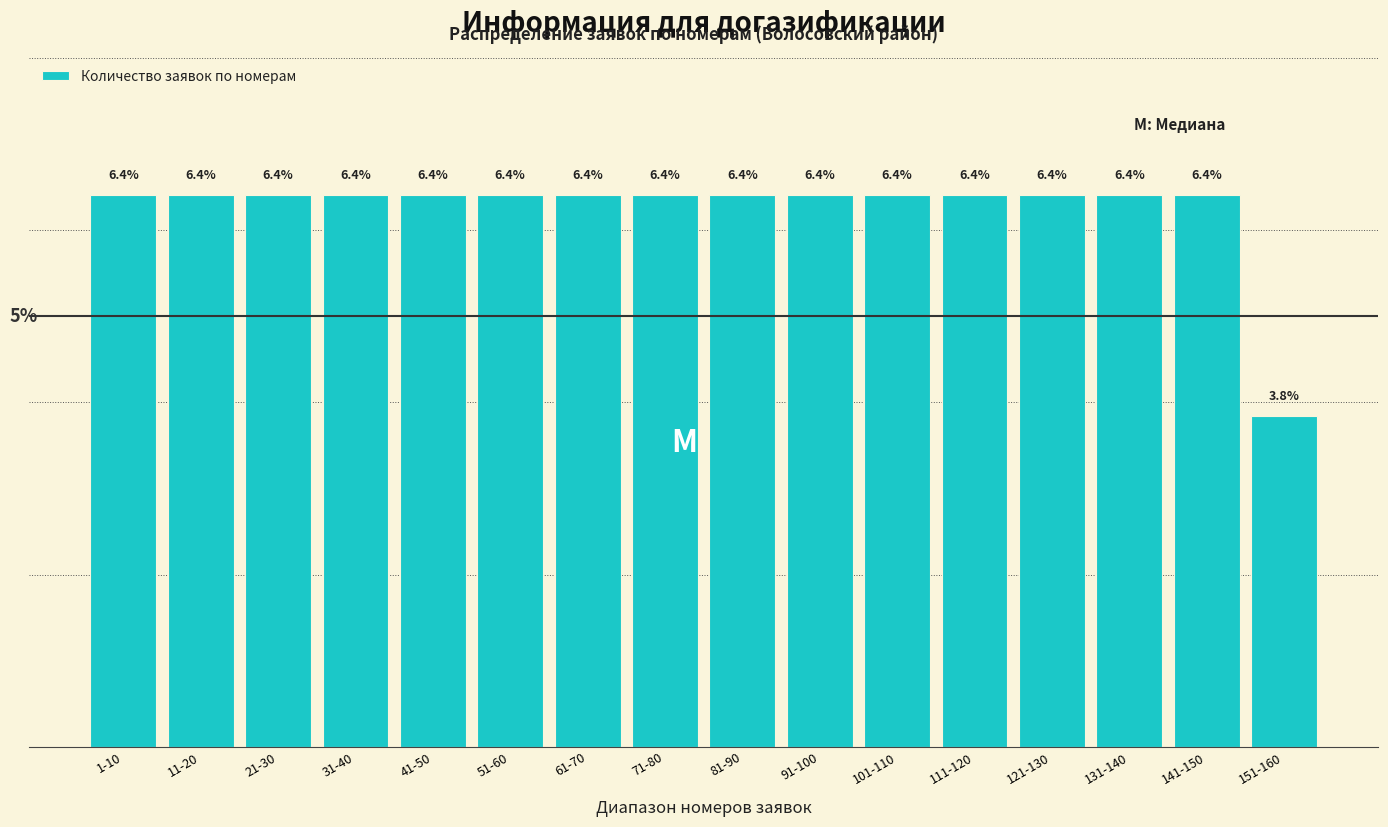

Which label corresponds to the smallest value in the chart?

151-160